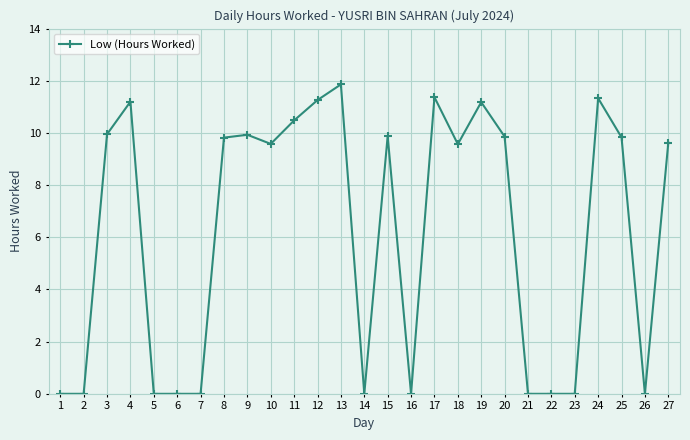

True or false: there are more than 1 points higher than both neighbors.

True